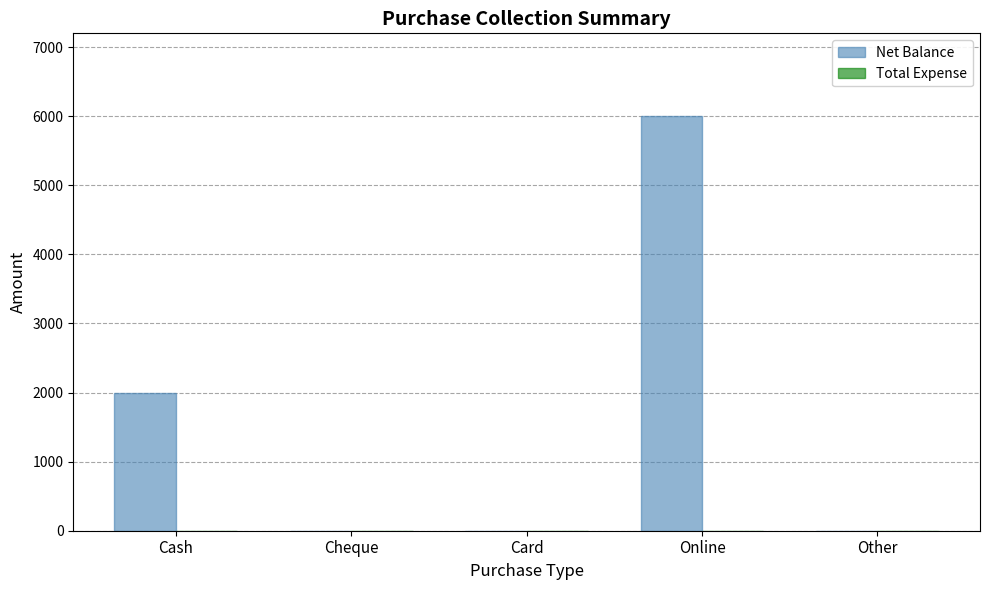

The value at Card is -3903. True or false?

False